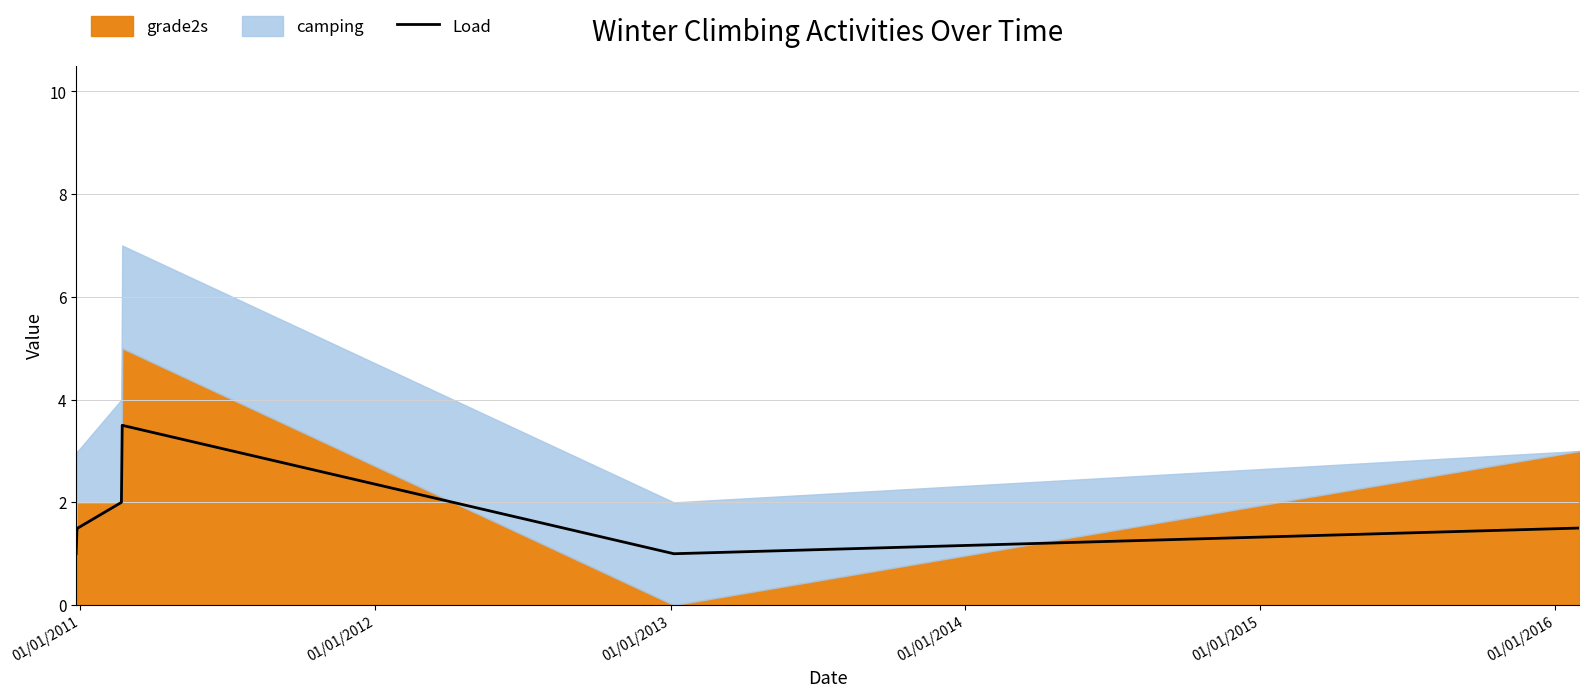

What is the lowest value of the Load series?

1.0